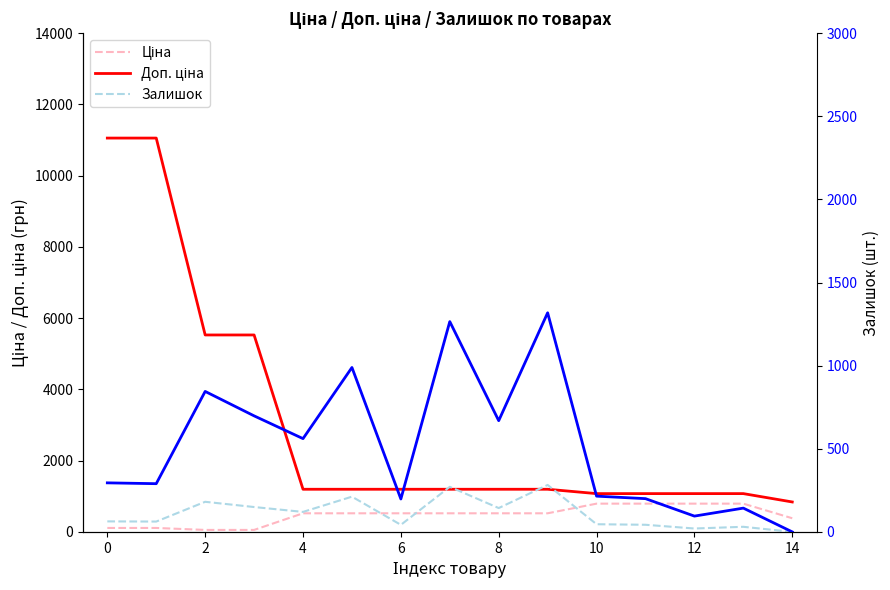

How many categories are shown in the chart?

15